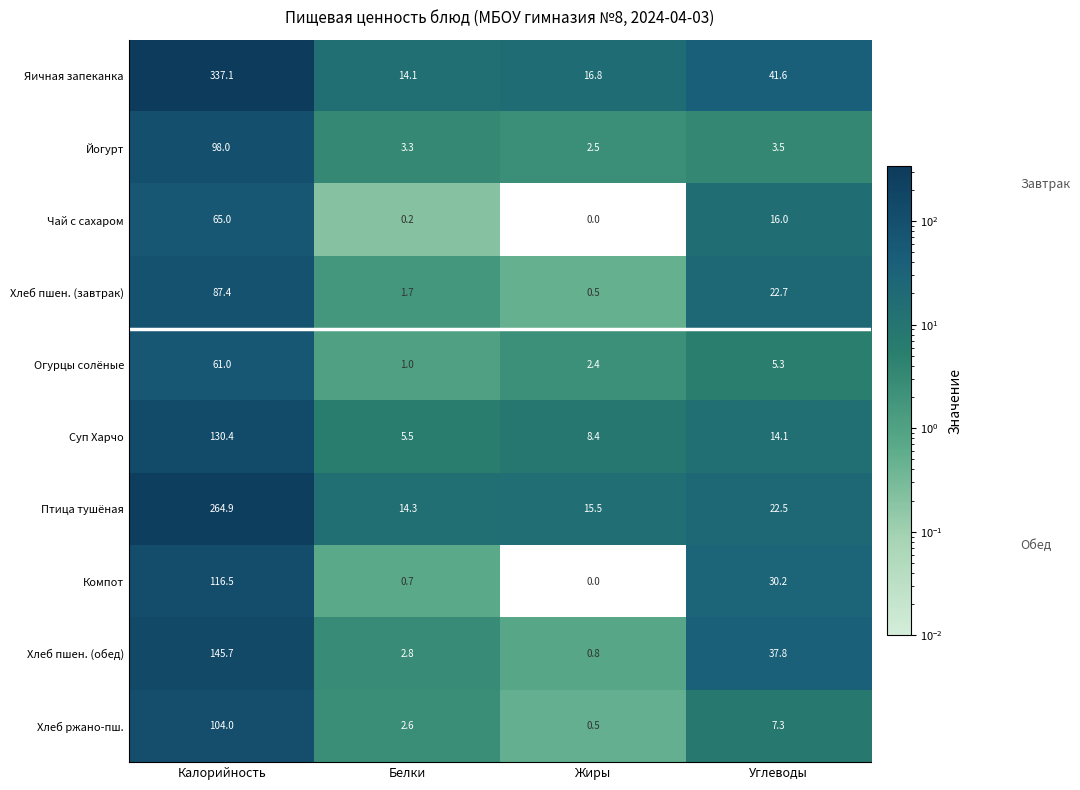

Which series has the largest range (max minus min)?

Яичная запеканка